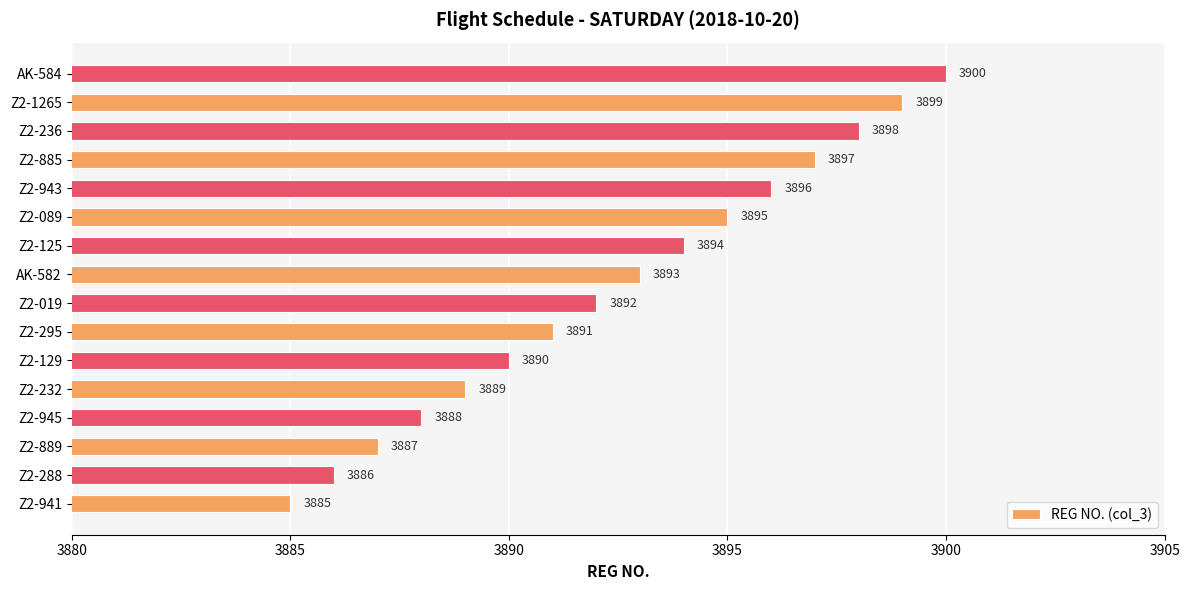

At which label is the value closest to 3892?

Z2-019